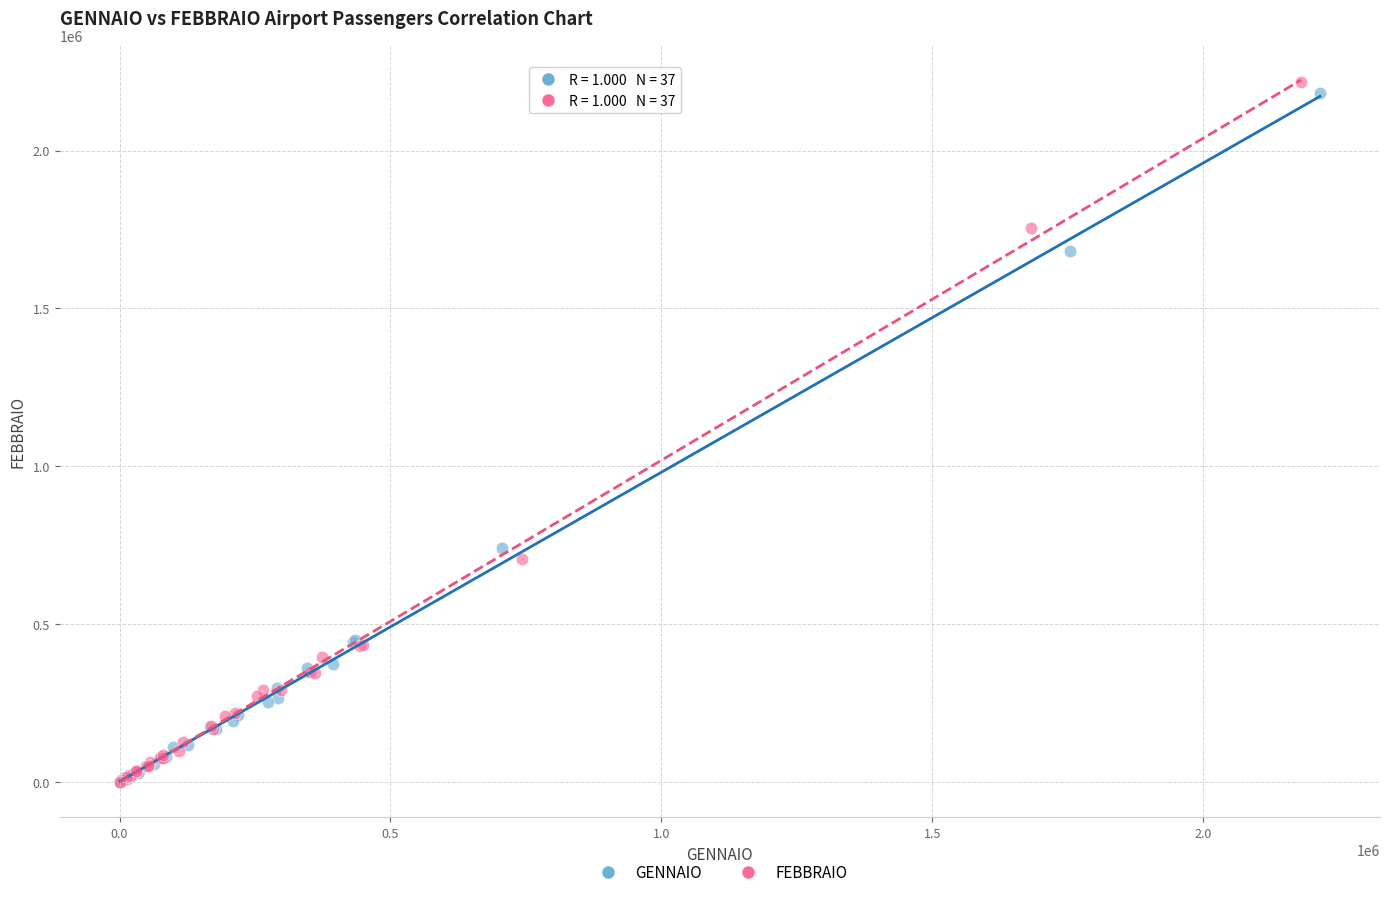

What are all the series names shown in the legend?

GENNAIO, FEBBRAIO